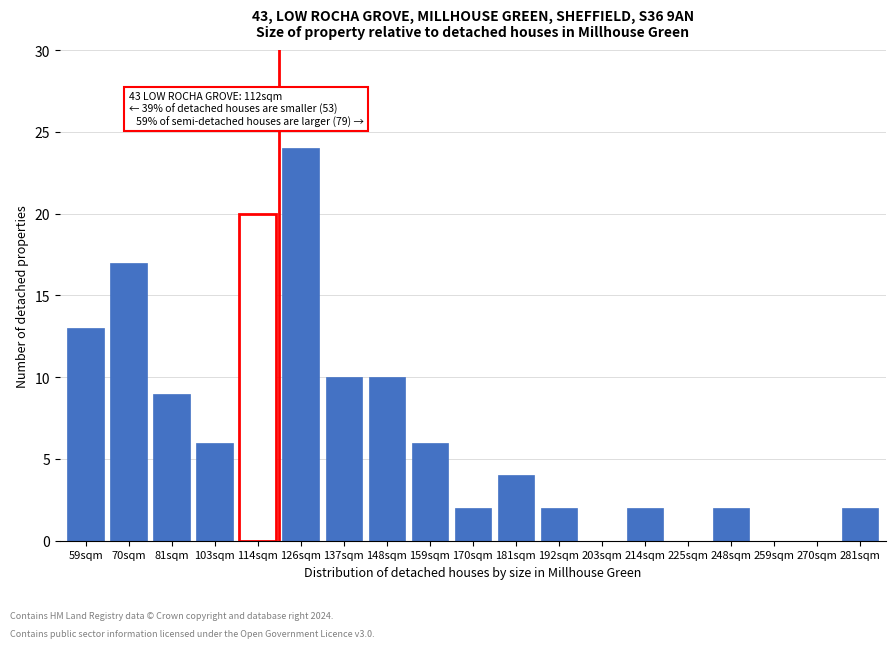

Reading left to right, list all the values displayed in this chart.

59sqm=13	70sqm=17	81sqm=9	103sqm=6	114sqm=20	126sqm=24	137sqm=10	148sqm=10	159sqm=6	170sqm=2	181sqm=4	192sqm=2	203sqm=0	214sqm=2	225sqm=0	248sqm=2	259sqm=0	270sqm=0	281sqm=2